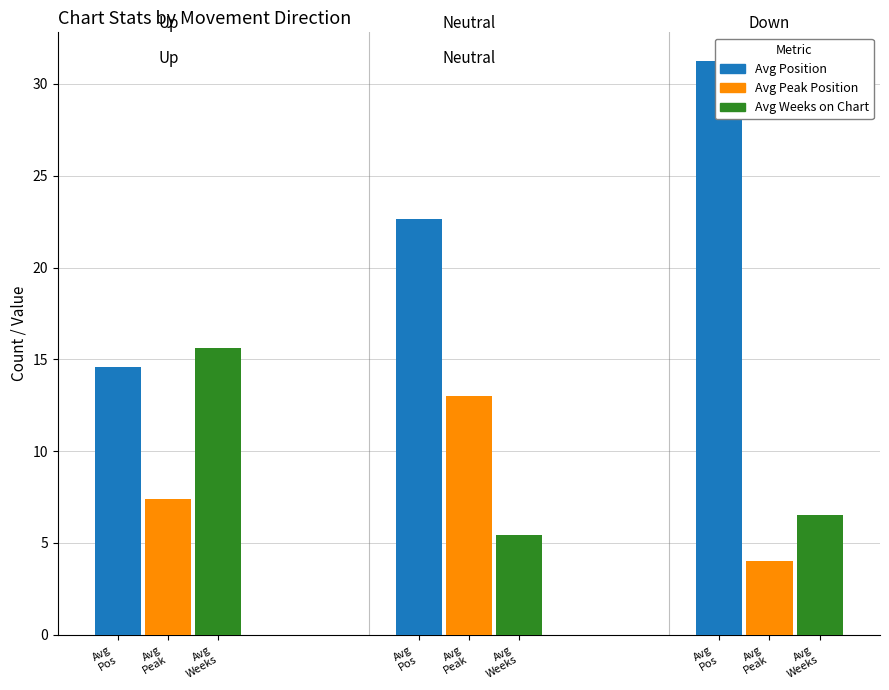

Is the value of Avg Weeks on Chart at Avg
Peak greater than the value of Avg Position at Avg
Weeks?

No